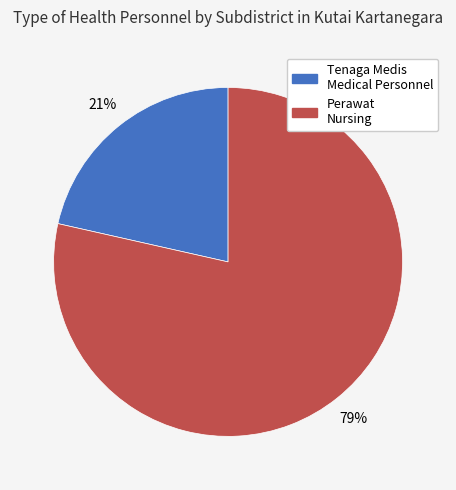

Is there a majority slice in this chart?

Yes